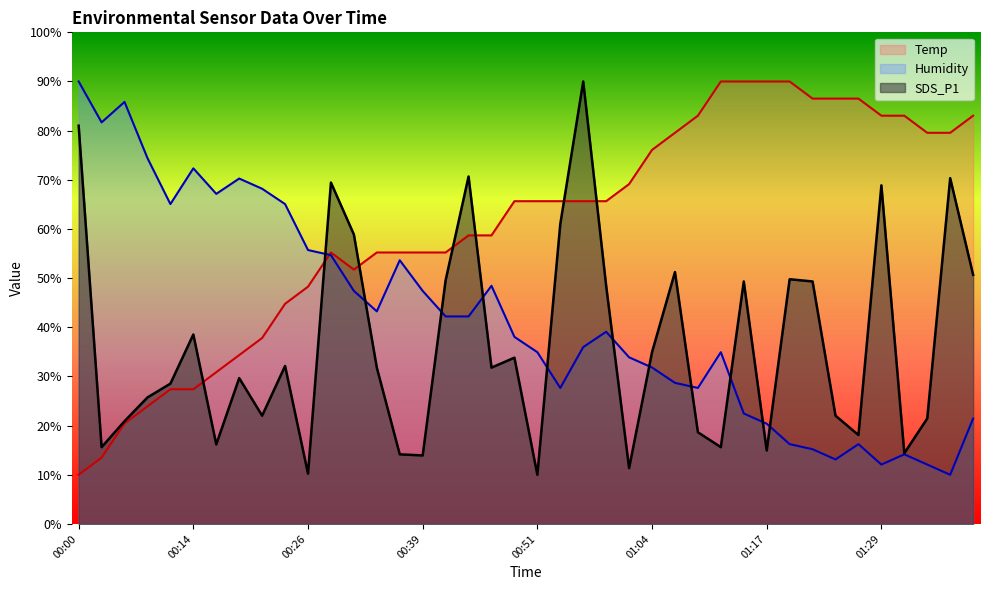

Where is the first local maximum for SDS_P1?

00:14